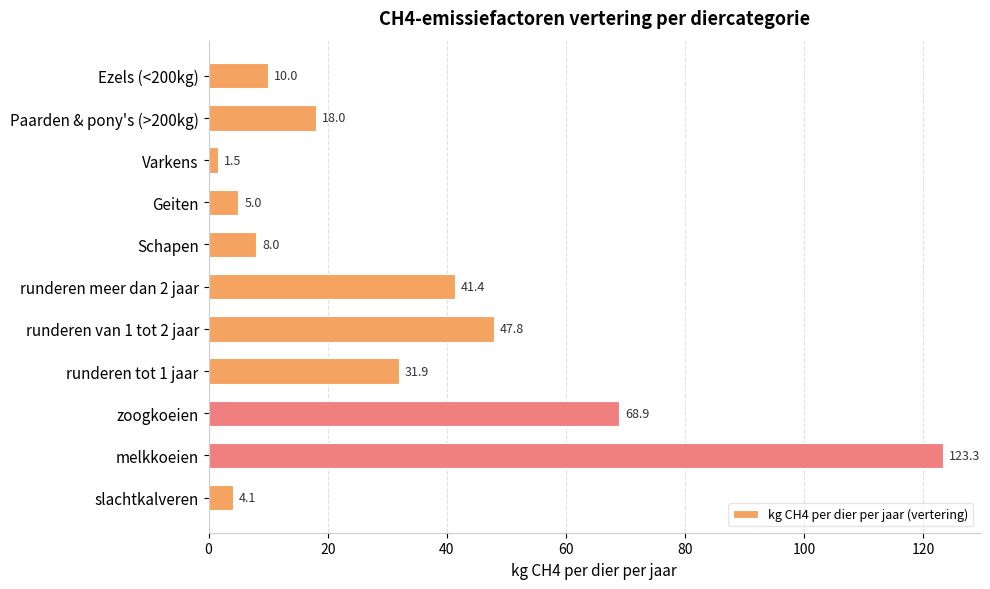

Is it true that the value at Varkens is 1.5?

True